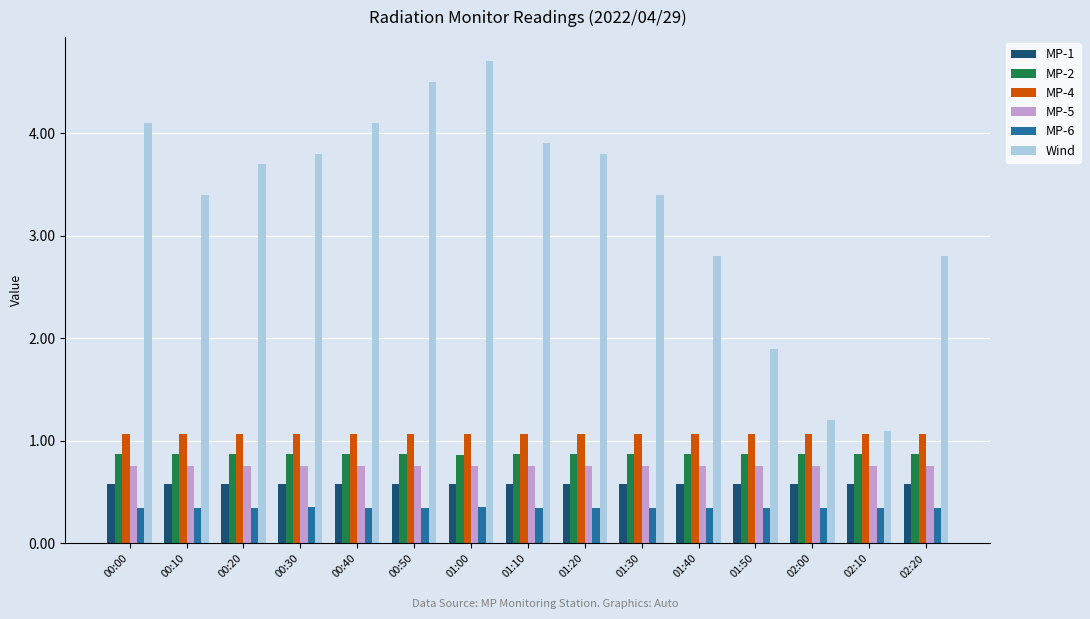

What is the average value of the Wind series?

3.3